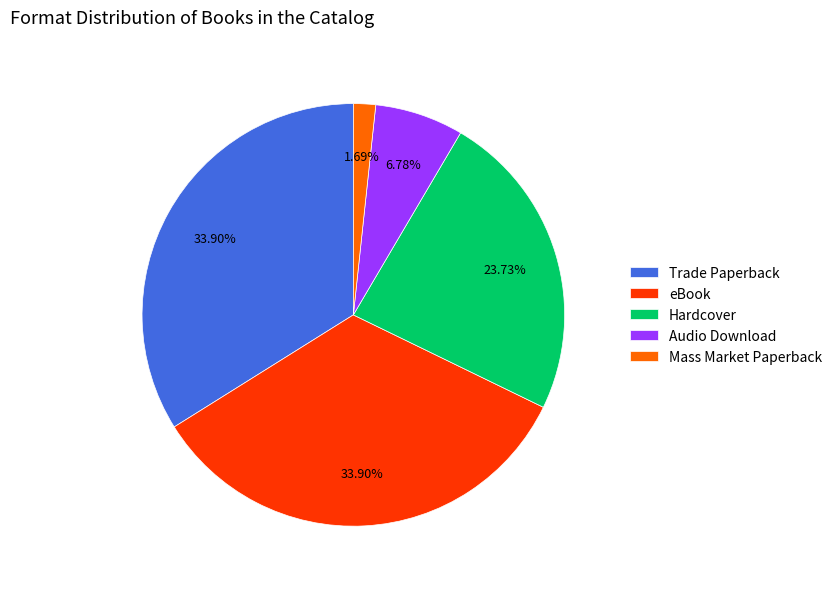

Which slice is the smallest?

Mass Market Paperback